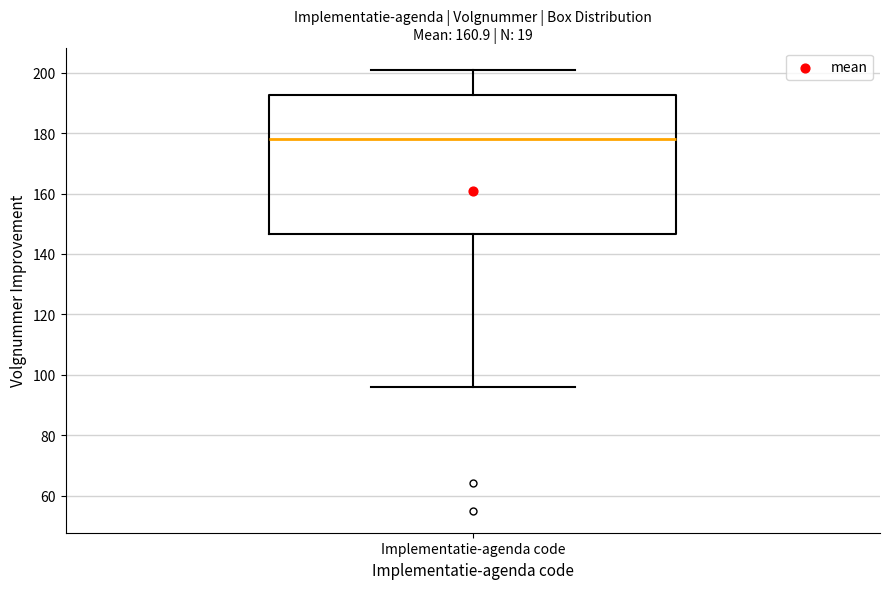

Transcribe this box plot: give where the median line is, the range the box spans, and where the two whiskers end, as read against the y-axis. The values are not printed on the chart, so give them approximately, as read against the axis.

median 178, box 146 to 192, whiskers 96 to 202